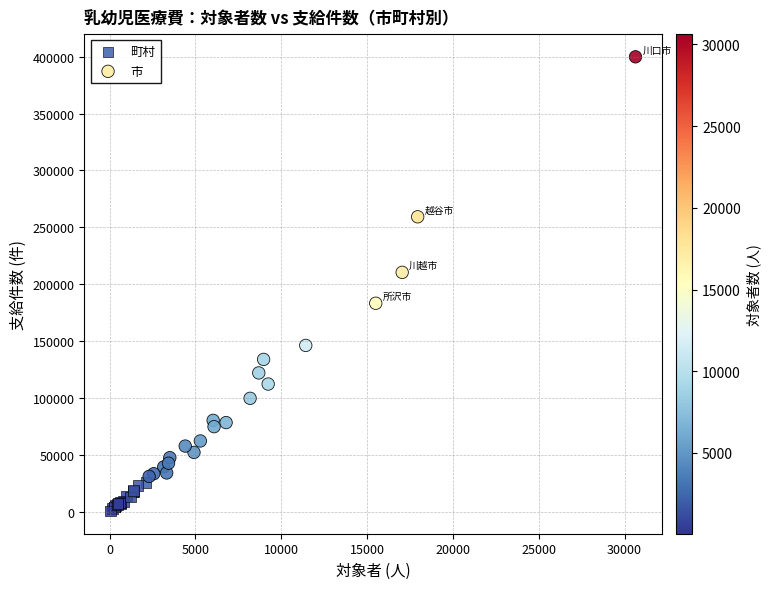

What are all the series names shown in the legend?

町村, 市